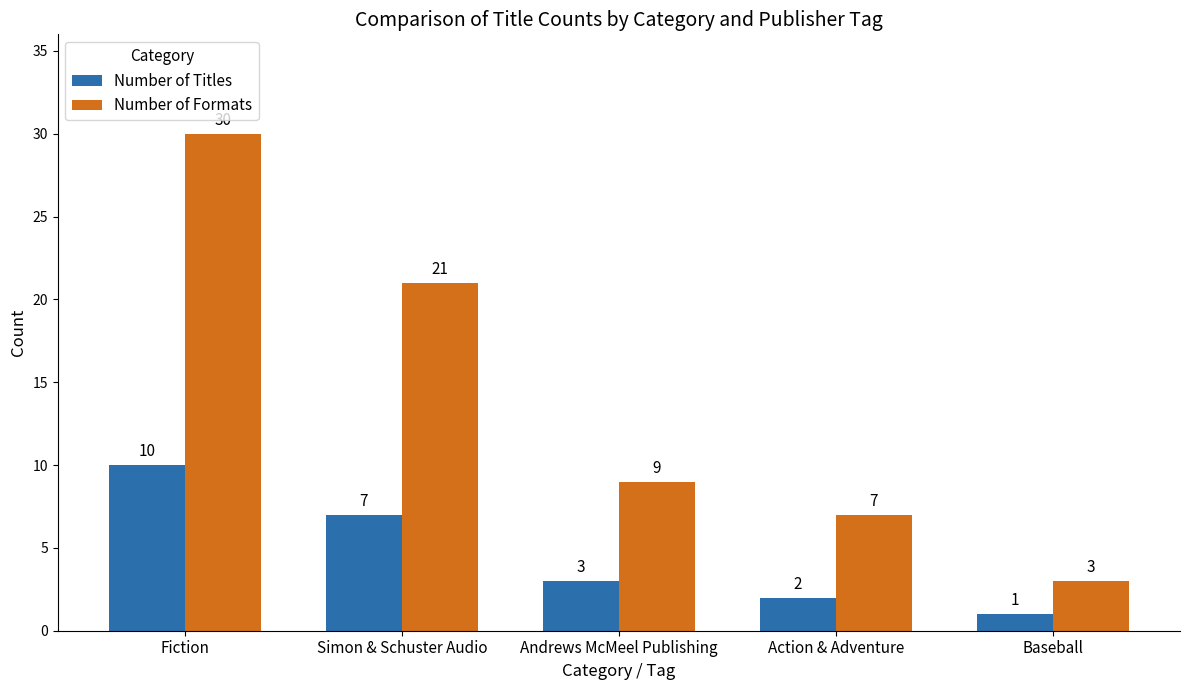

What is the greatest value displayed?

30